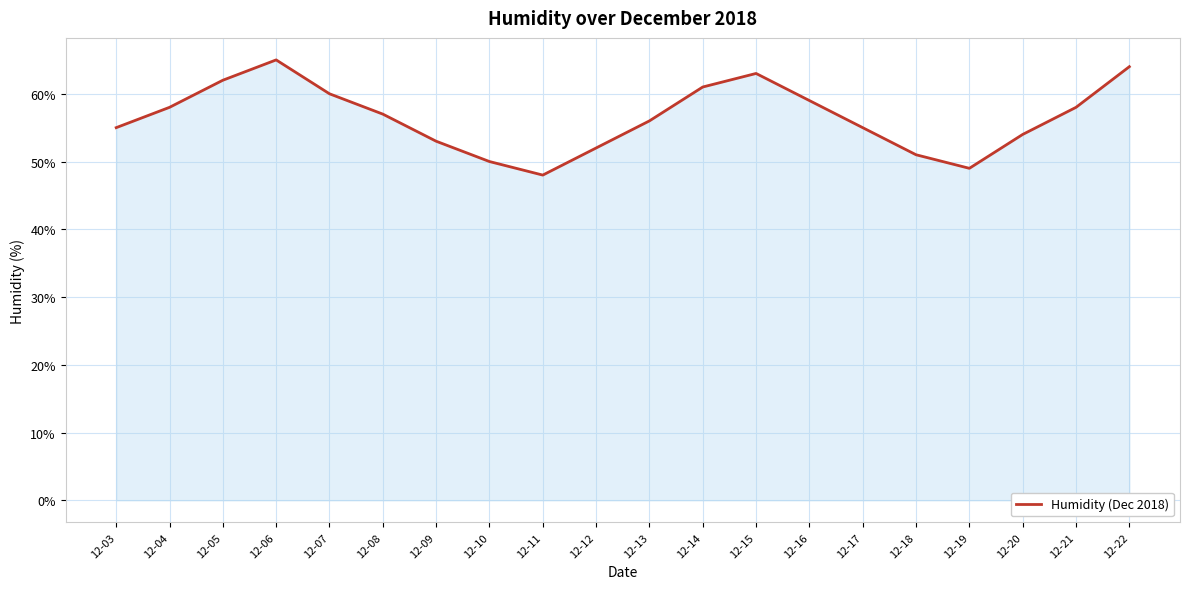

What is the change in value from 12-11 to 12-17?

+7